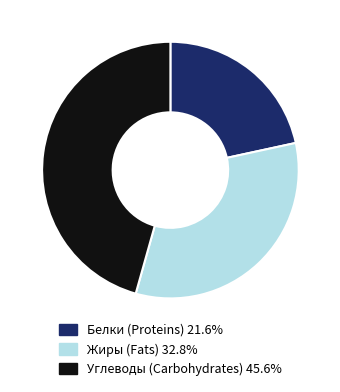

Is there a majority slice in this chart?

No